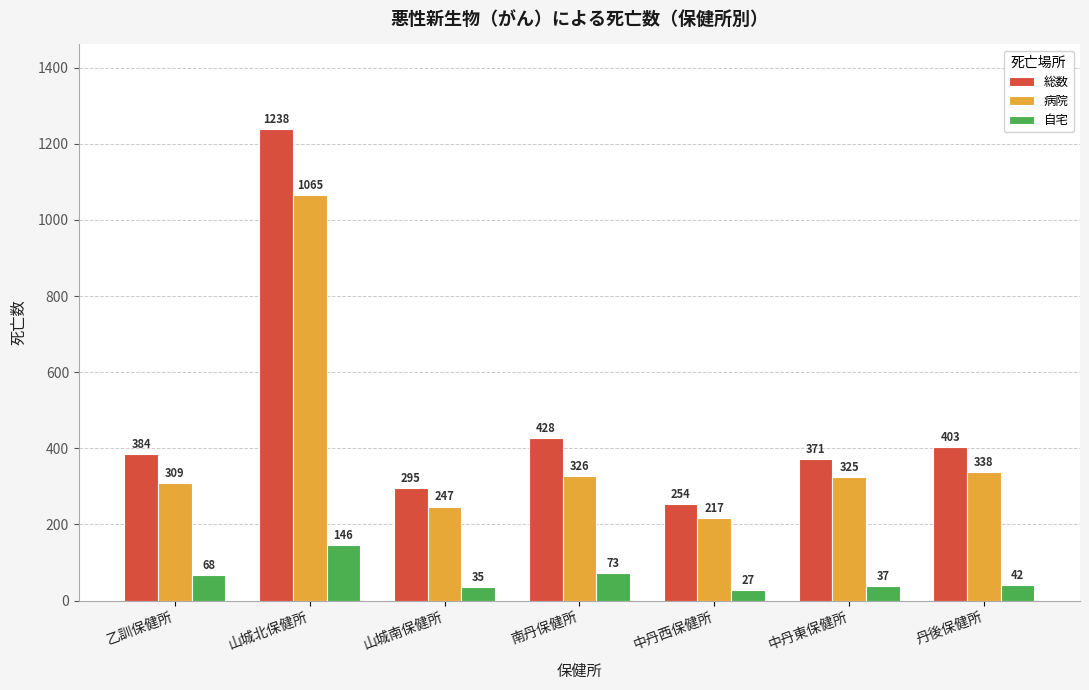

Which series changed the most between 乙訓保健所 and 南丹保健所?

総数